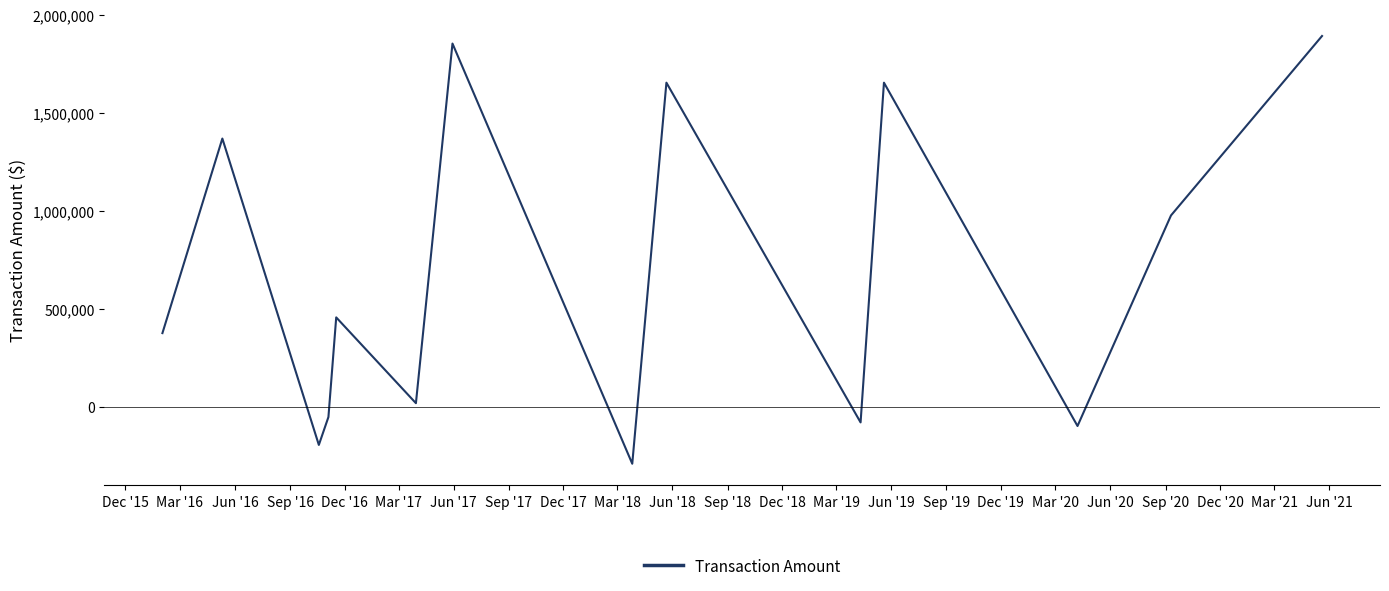

What is the minimum value shown in the chart?

-290348.0